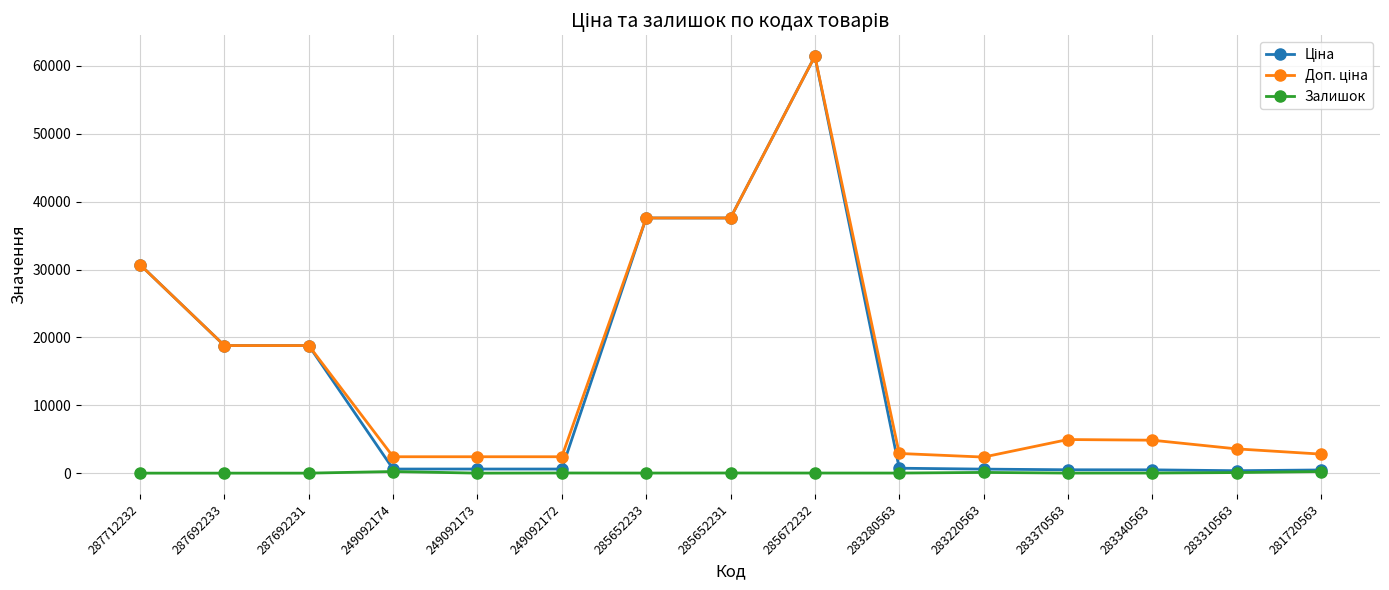

What position from the left is 249092173?

5